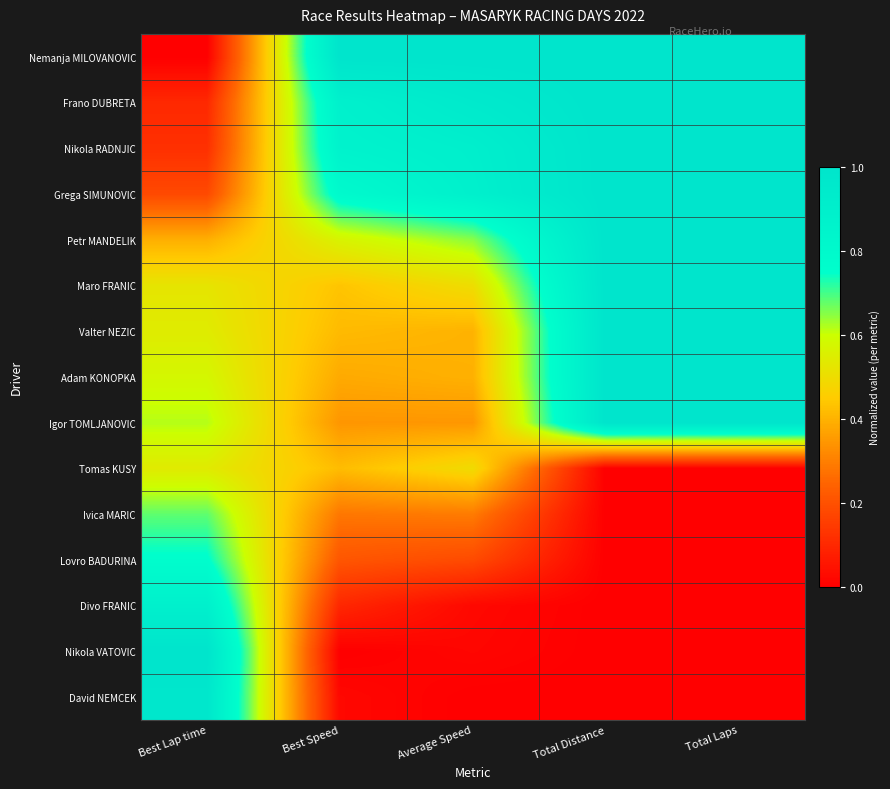

Which has a higher value, Average Speed or Best Lap time?

Average Speed